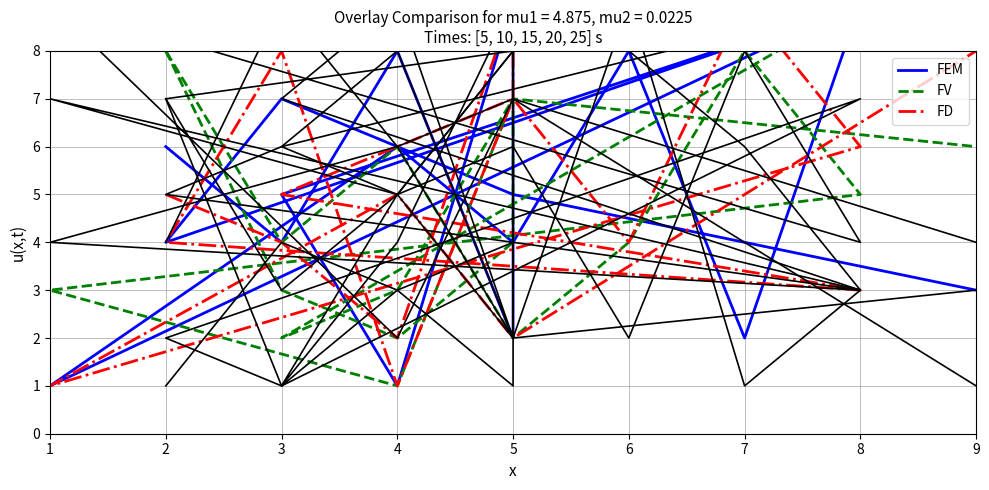

Reading left to right, transcribe all the data shown in this chart.

FEM: 6	4	8	2	9	1	5	9	4	7	6	4	8	2	9	1	6	5	3
FV: 8	3	2	4	7	3	2	9	8	4	6	2	4	8	5	3	1	7	6
FD: 5	4	2	9	7	6	5	3	4	8	1	7	4	9	6	1	5	2	8